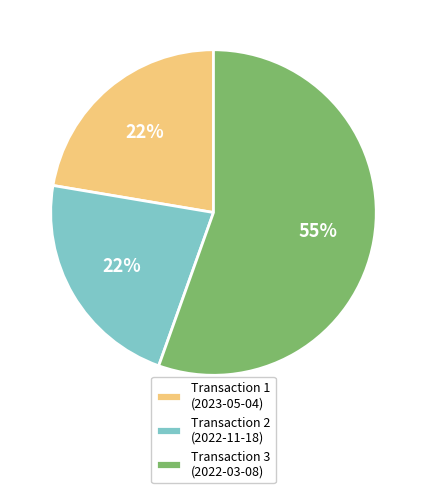

Count the number of slices in the pie.

3